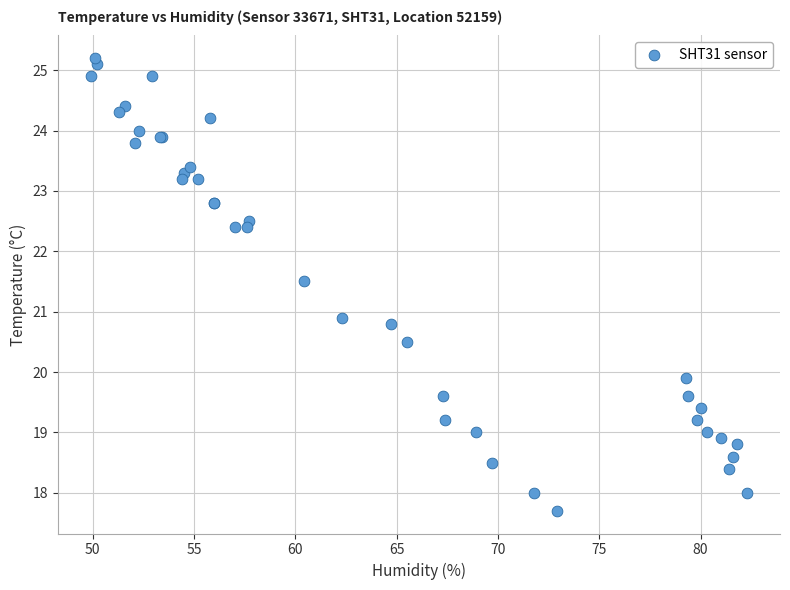

What Y value in the scatter plot is closest to 21?

20.9